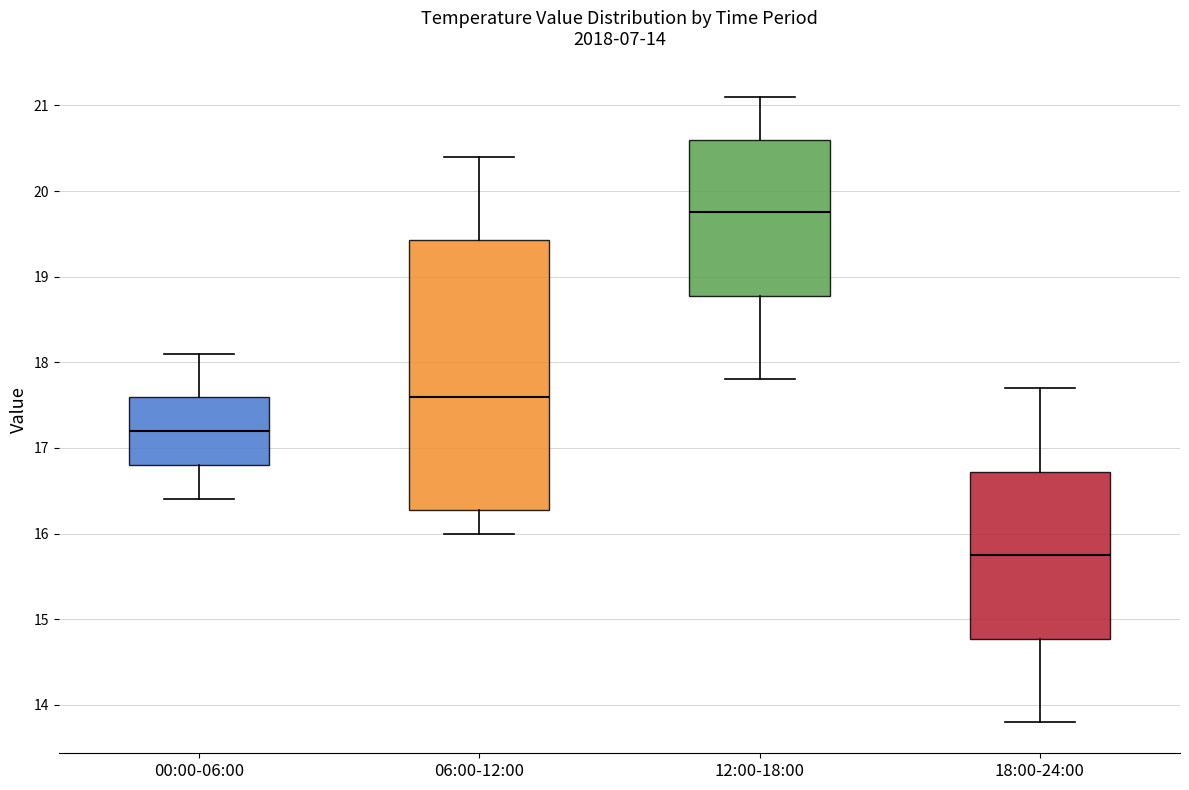

Which box has the lowest median line?

18:00-24:00